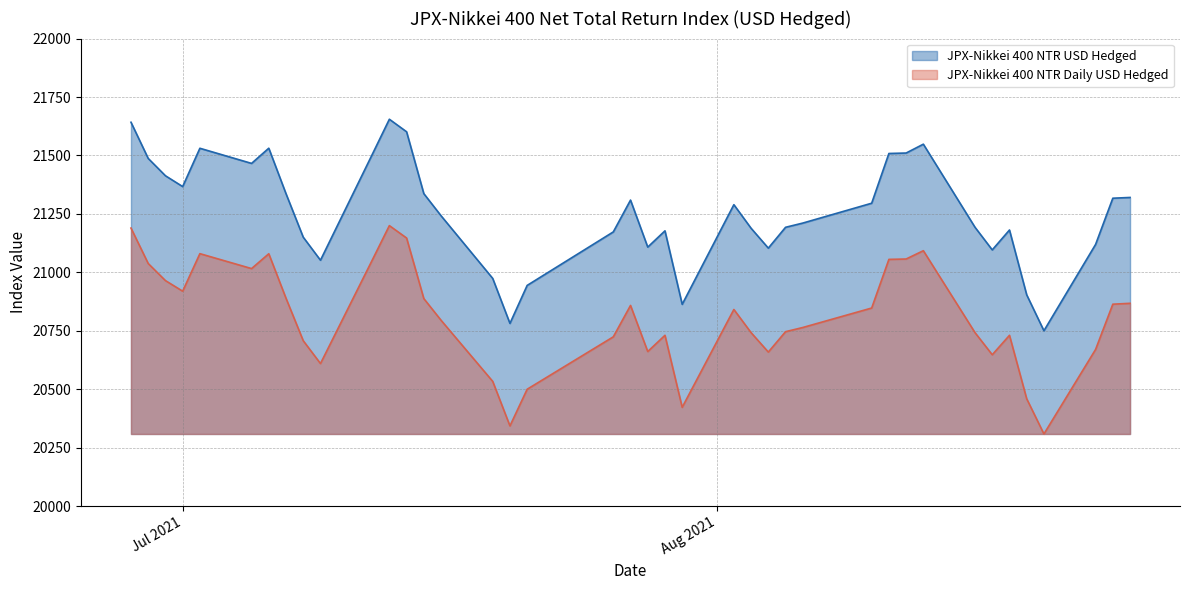

At which label is JPX-Nikkei 400 NTR Daily USD Hedged closest to 20754?

2021-08-05